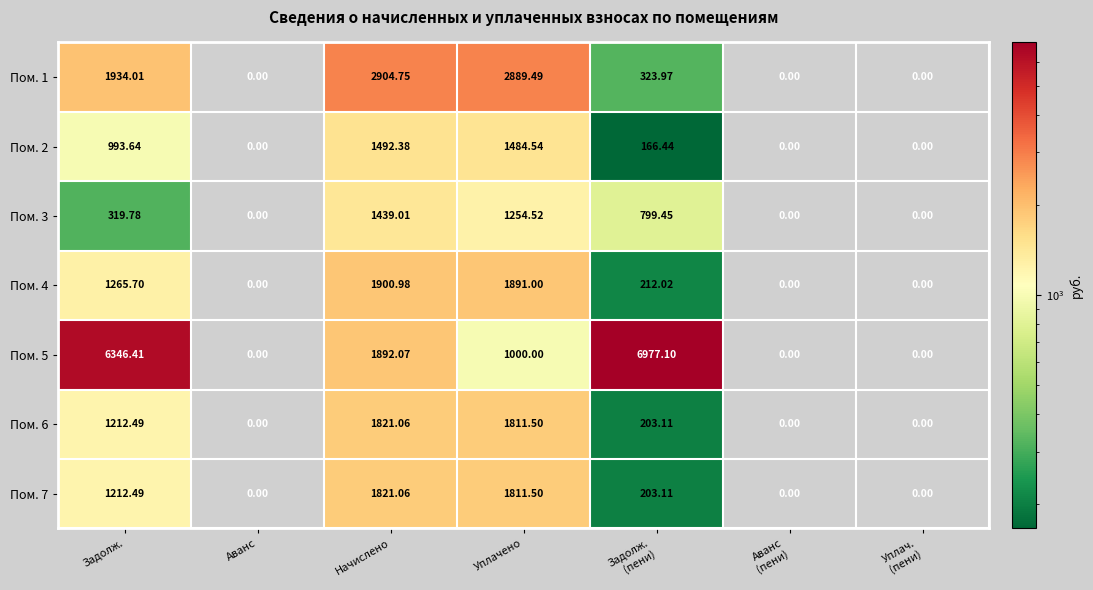

Where does the Пом. 7 series first go above 203?

Задолж.